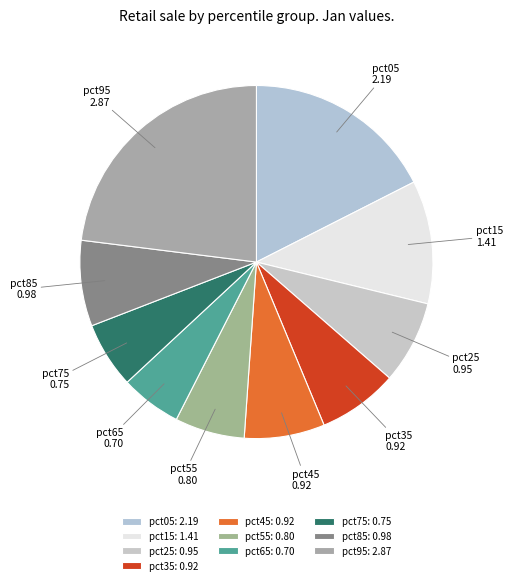

Which category has the biggest portion of the pie?

pct95